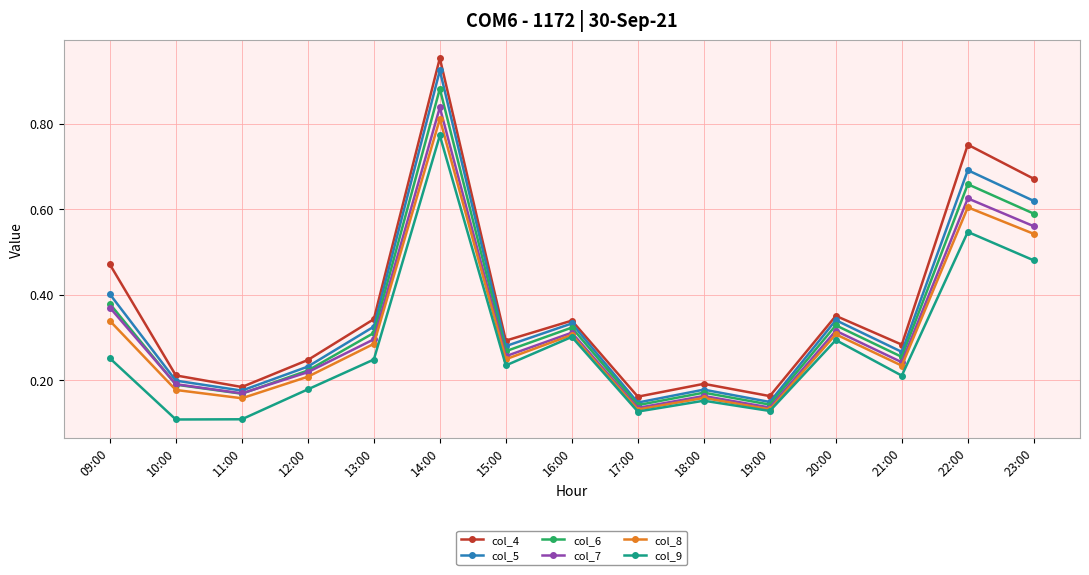

True or false: col_9 has a value of 0.1 at 20:00.

False